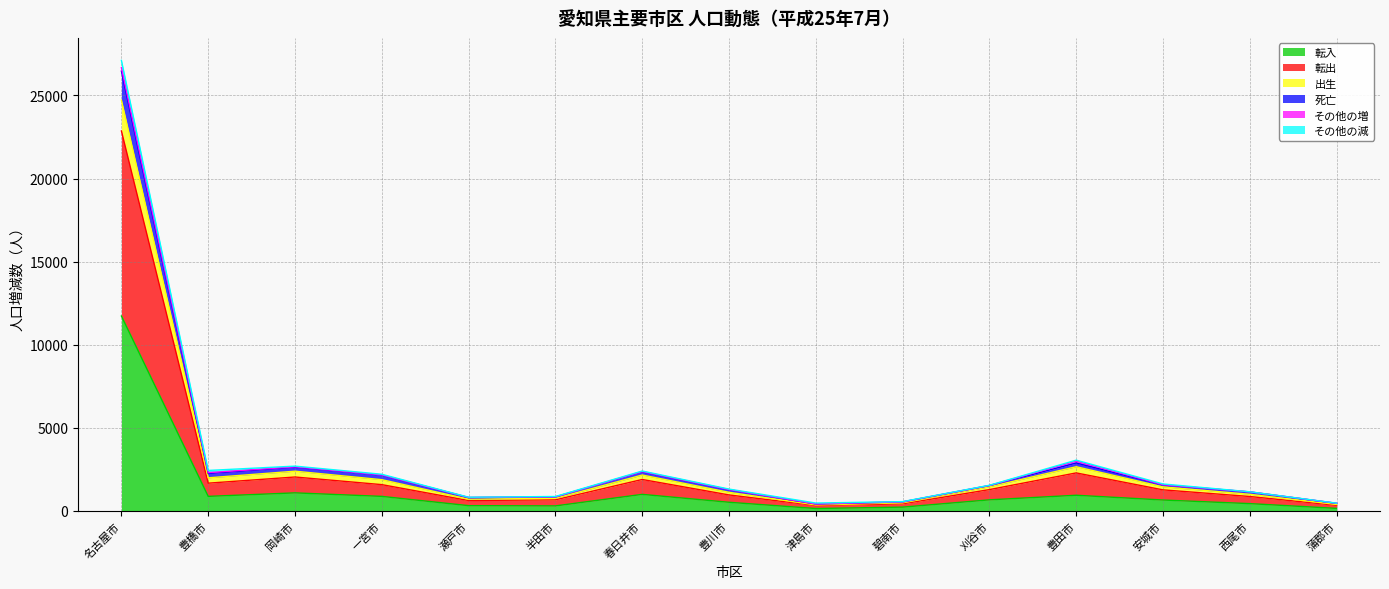

True or false: 転出 and 転入 intersect in this chart.

False